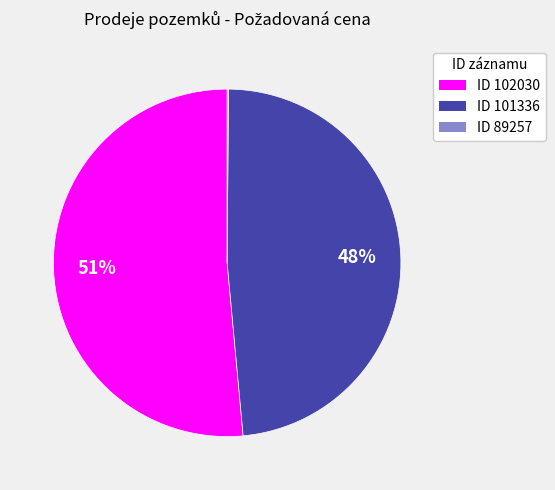

Does any single category account for the majority?

Yes